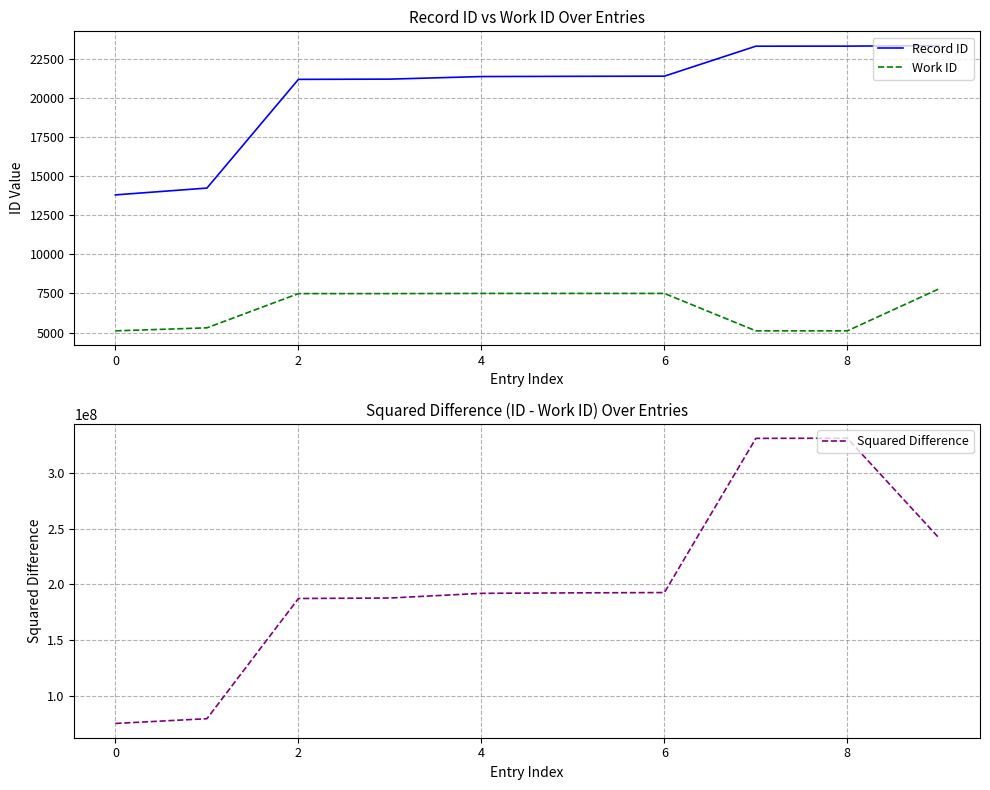

Is it true that Record ID equals 13729 at 6?

False